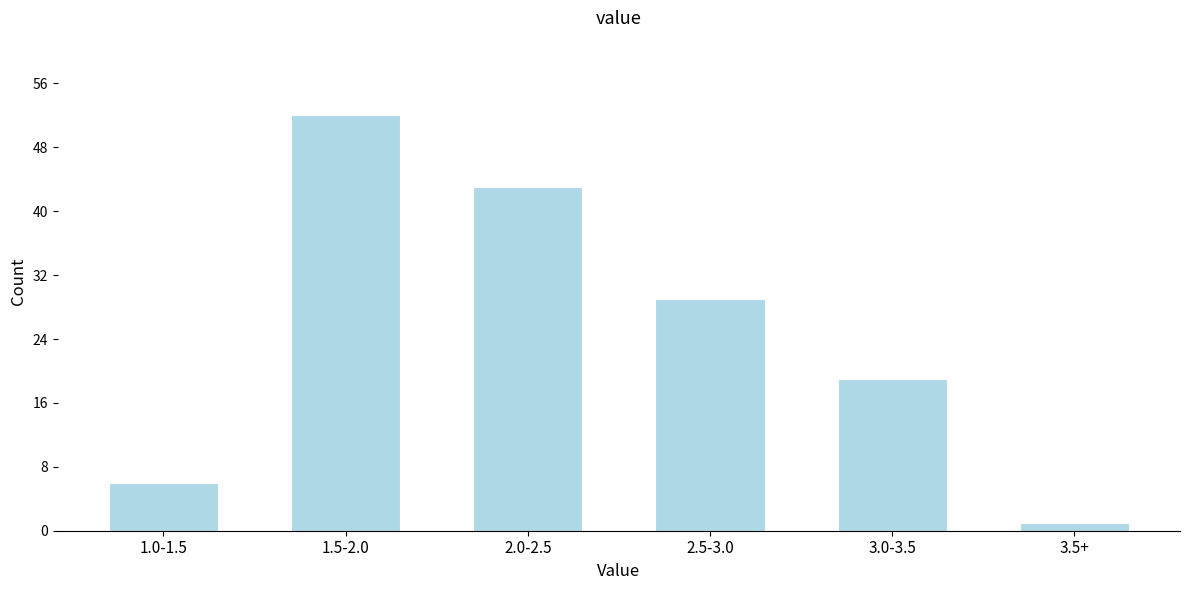

Reading left to right, list all the values displayed in this chart.

1.0-1.5=6	1.5-2.0=52	2.0-2.5=43	2.5-3.0=29	3.0-3.5=19	3.5+=1